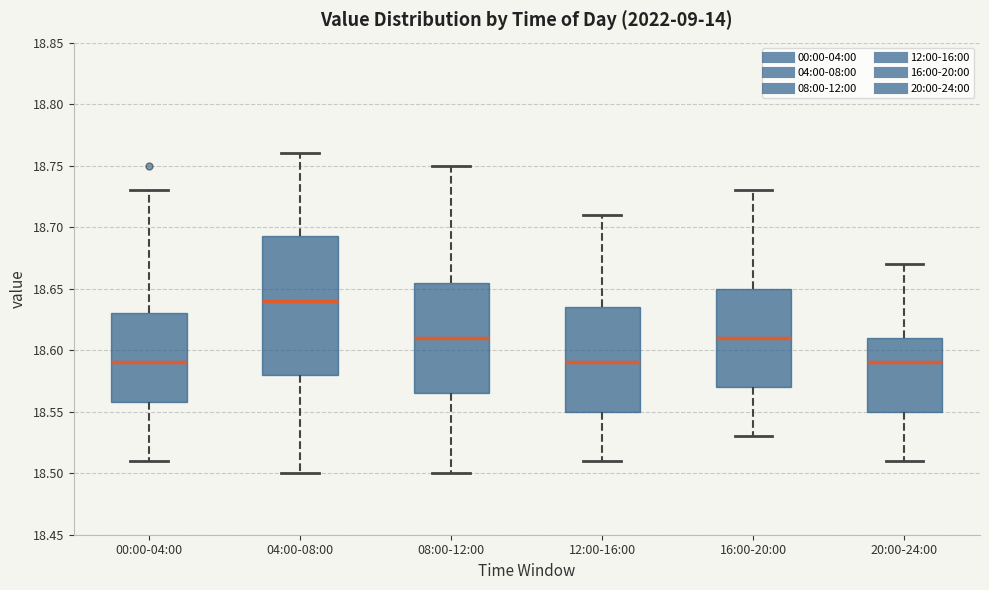

Reading left to right, transcribe this box plot: for each box, give where its median line is, the range the box spans, and where its two whiskers end, as read against the y-axis. The values are not printed on the chart, so give them approximately, as read against the axis.

00:00-04:00: median 18.590, box 18.560 to 18.630, whiskers 18.510 to 18.730
04:00-08:00: median 18.640, box 18.580 to 18.695, whiskers 18.500 to 18.760
08:00-12:00: median 18.610, box 18.565 to 18.655, whiskers 18.500 to 18.750
12:00-16:00: median 18.590, box 18.550 to 18.635, whiskers 18.510 to 18.710
16:00-20:00: median 18.610, box 18.570 to 18.650, whiskers 18.530 to 18.730
20:00-24:00: median 18.590, box 18.550 to 18.610, whiskers 18.510 to 18.670